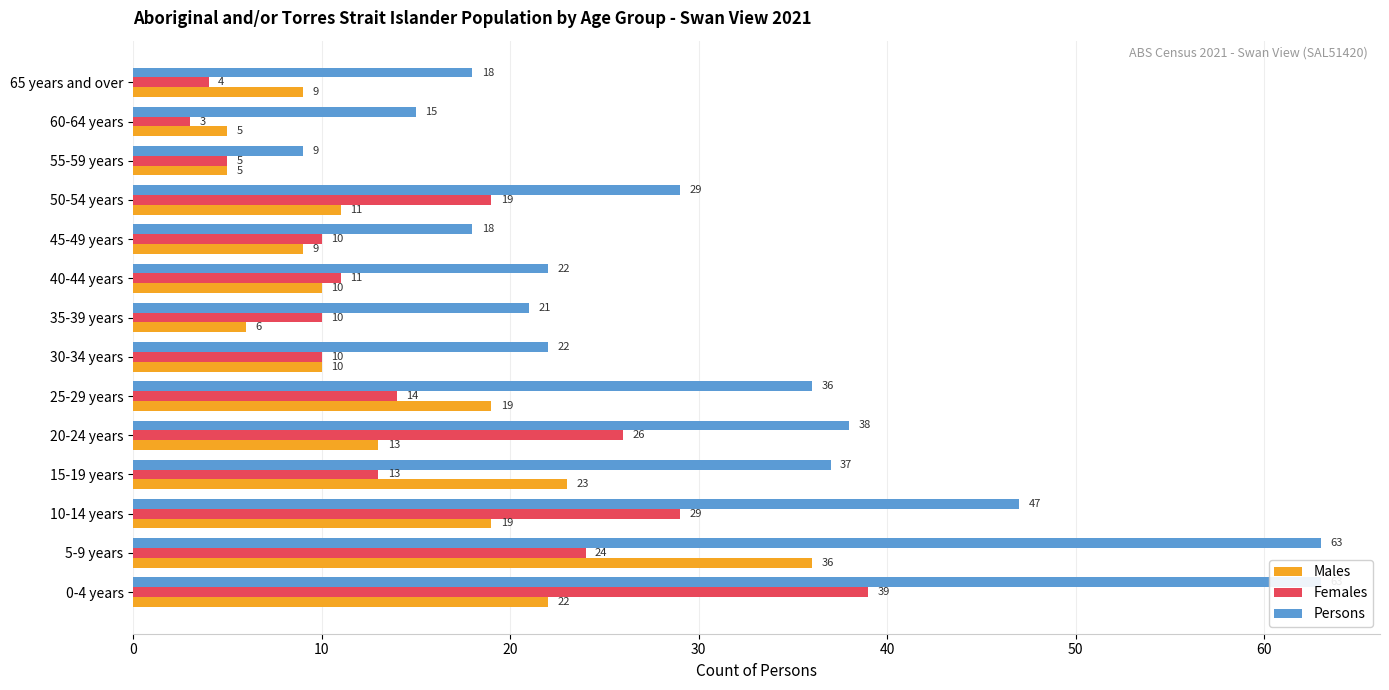

List the series in order of their peak value, highest first.

Persons, Females, Males